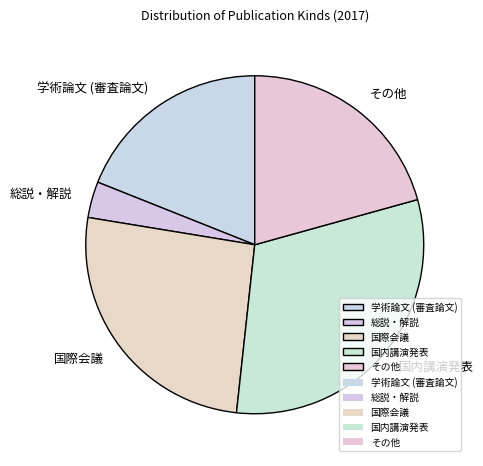

Is there a majority slice in this chart?

No